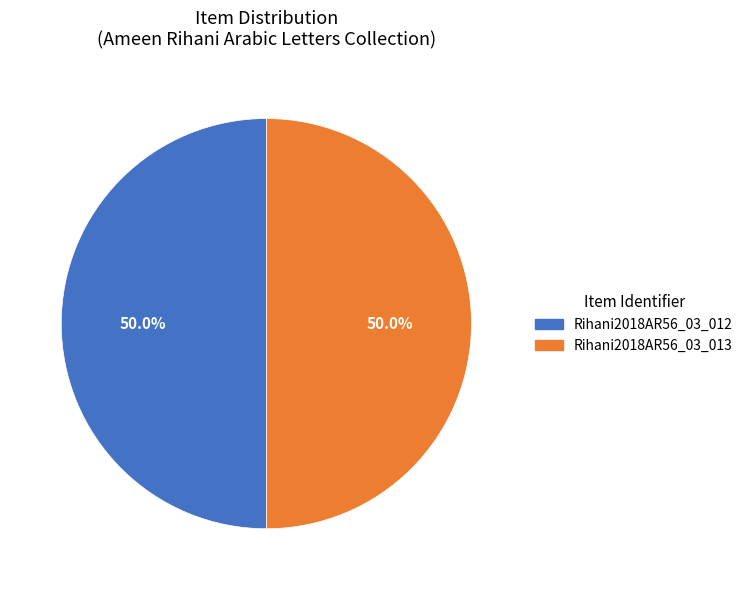

The Rihani2018AR56_03_012 slice represents 44% of the pie. True or false?

False